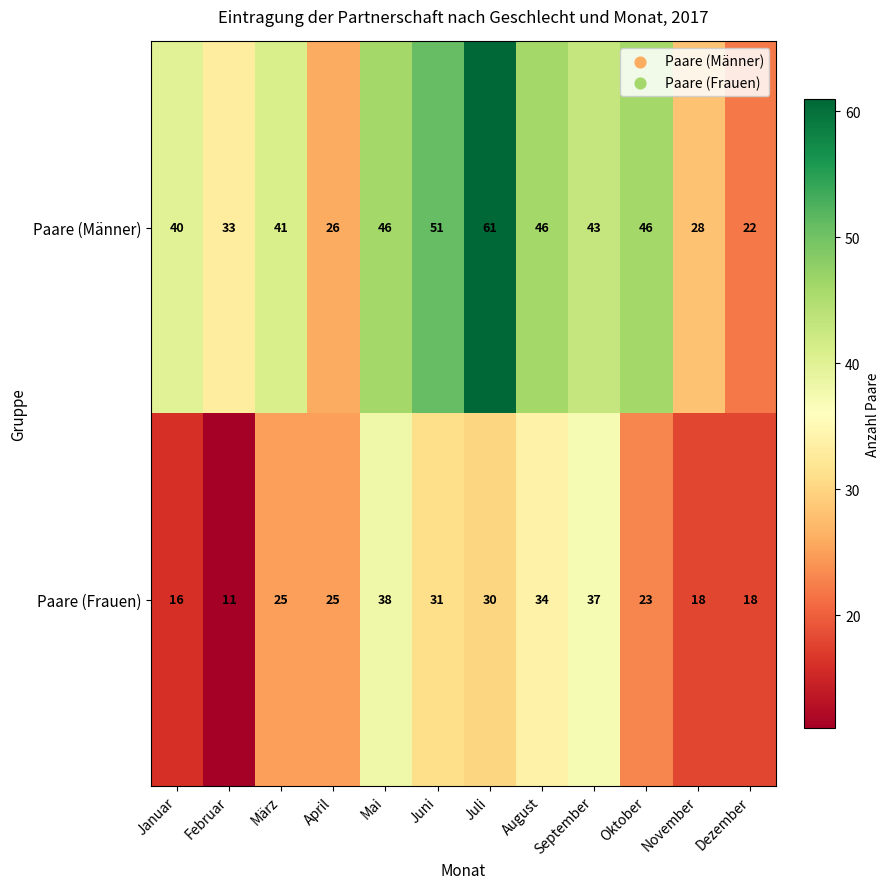

What is the total value across all series at Dezember?

40